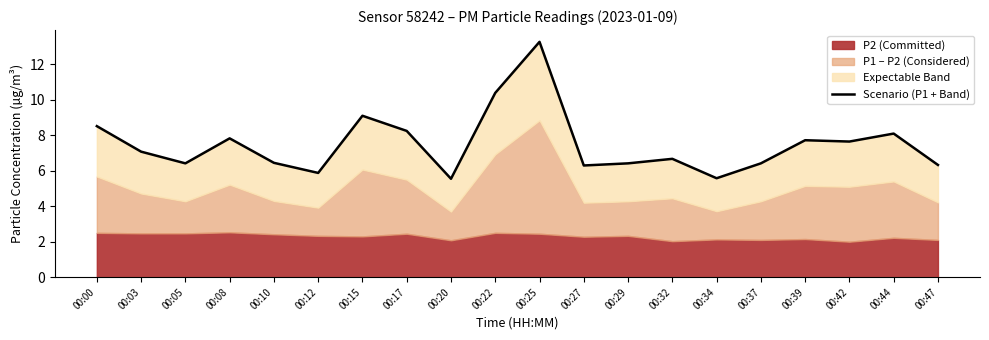

Where does the data first go above 7?

00:00